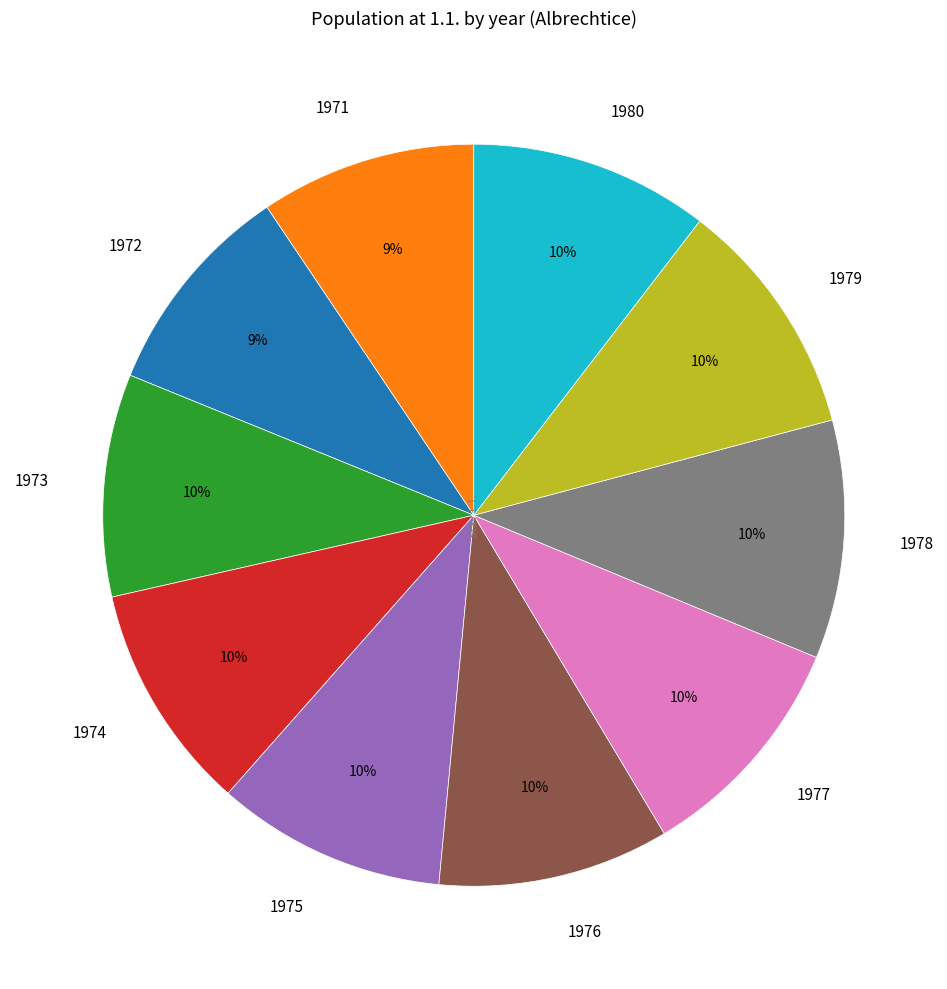

The 1971 slice represents 1% of the pie. True or false?

False